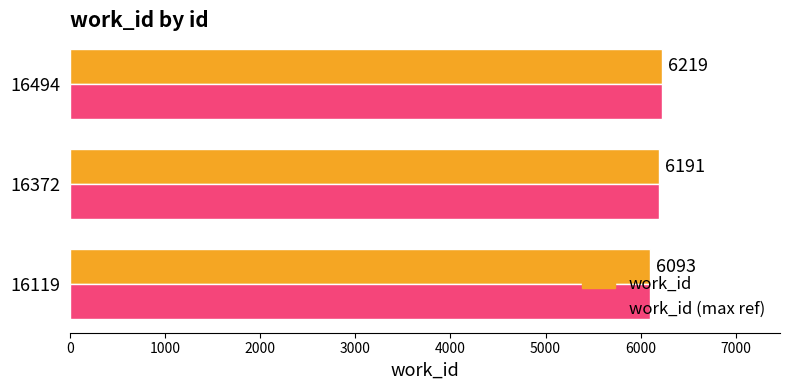

True or false: work_id (max ref) has a value of 6219 at 16494.

True